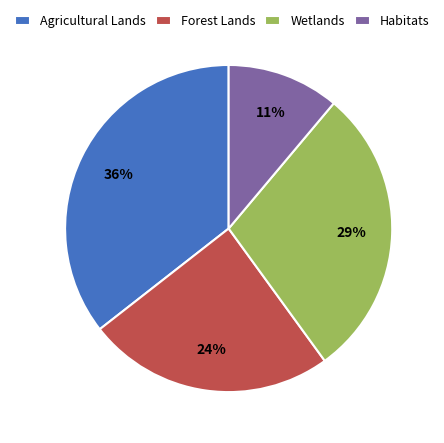

How many segments does this pie chart have?

4